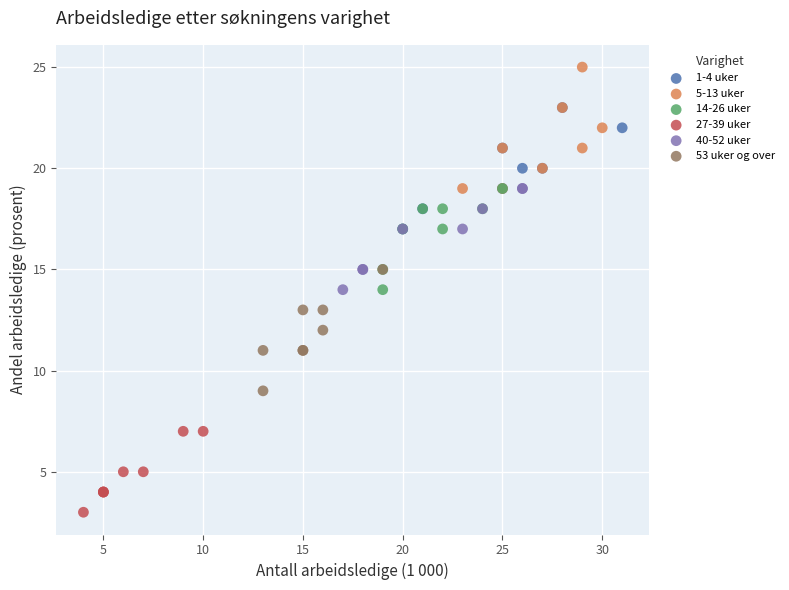

Which series contains the lowest Y value?

27-39 uker